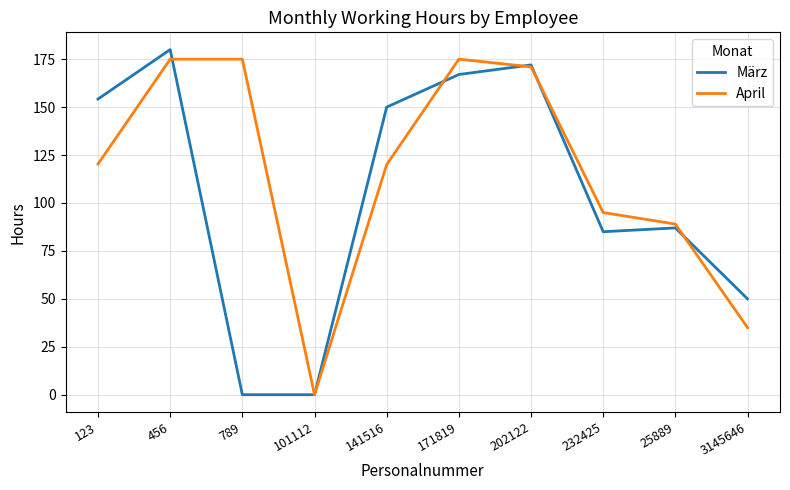

Which series changed the most between 456 and 101112?

März